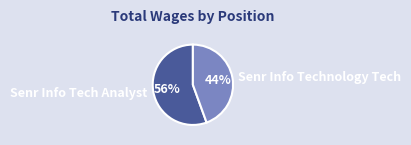

How many slices are in this pie chart?

2